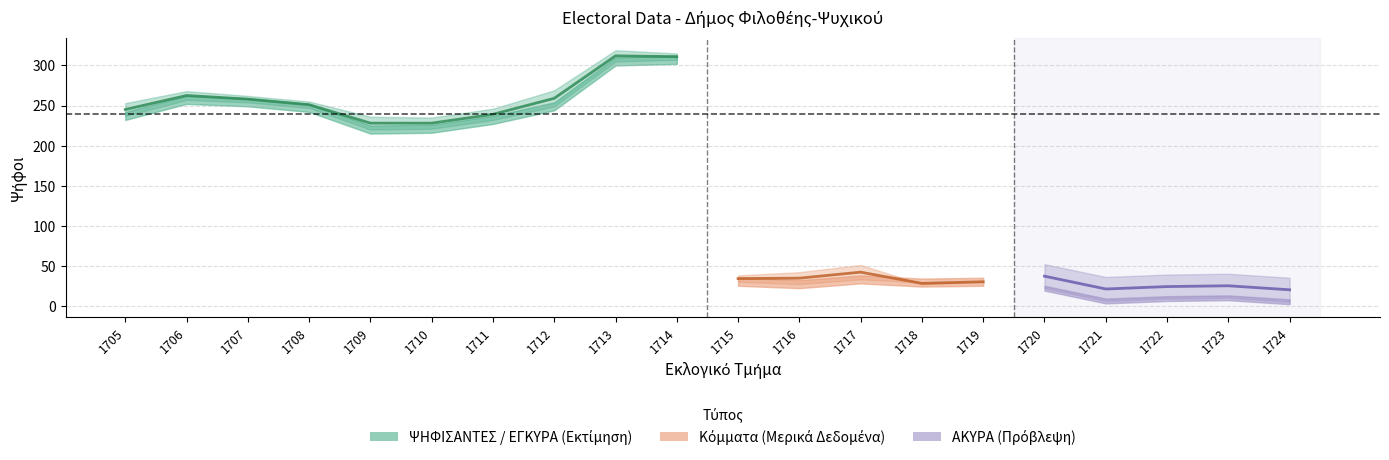

What is the minimum value shown in the chart?

2